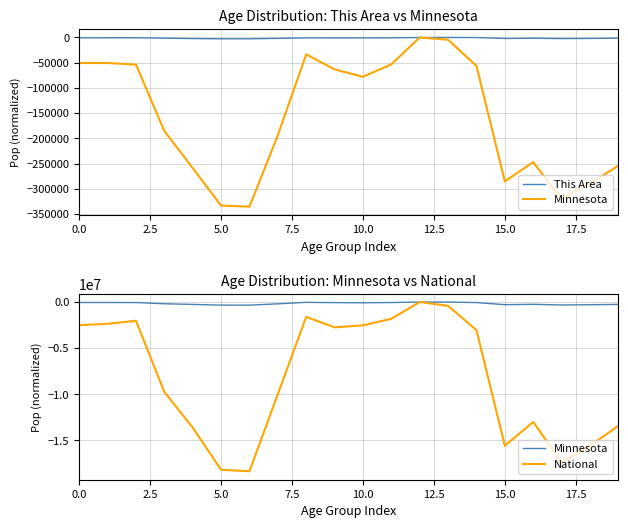

What is the value of the Minnesota point at the 18th from the left?

-320045